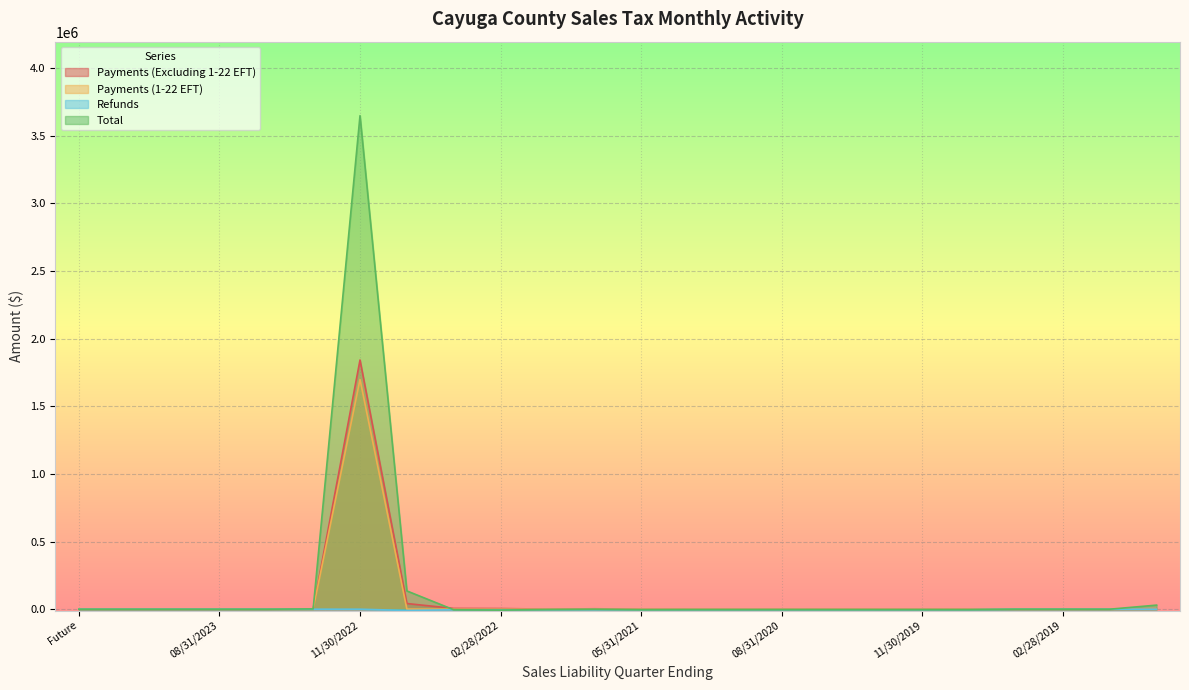

Which series has the largest range (max minus min)?

Total